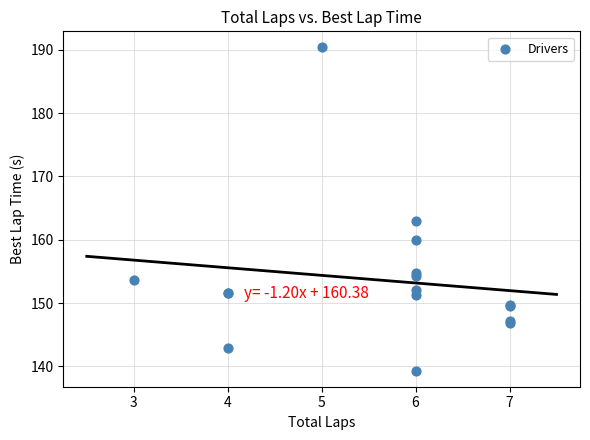

What Y value in the scatter plot is closest to 164?

162.9